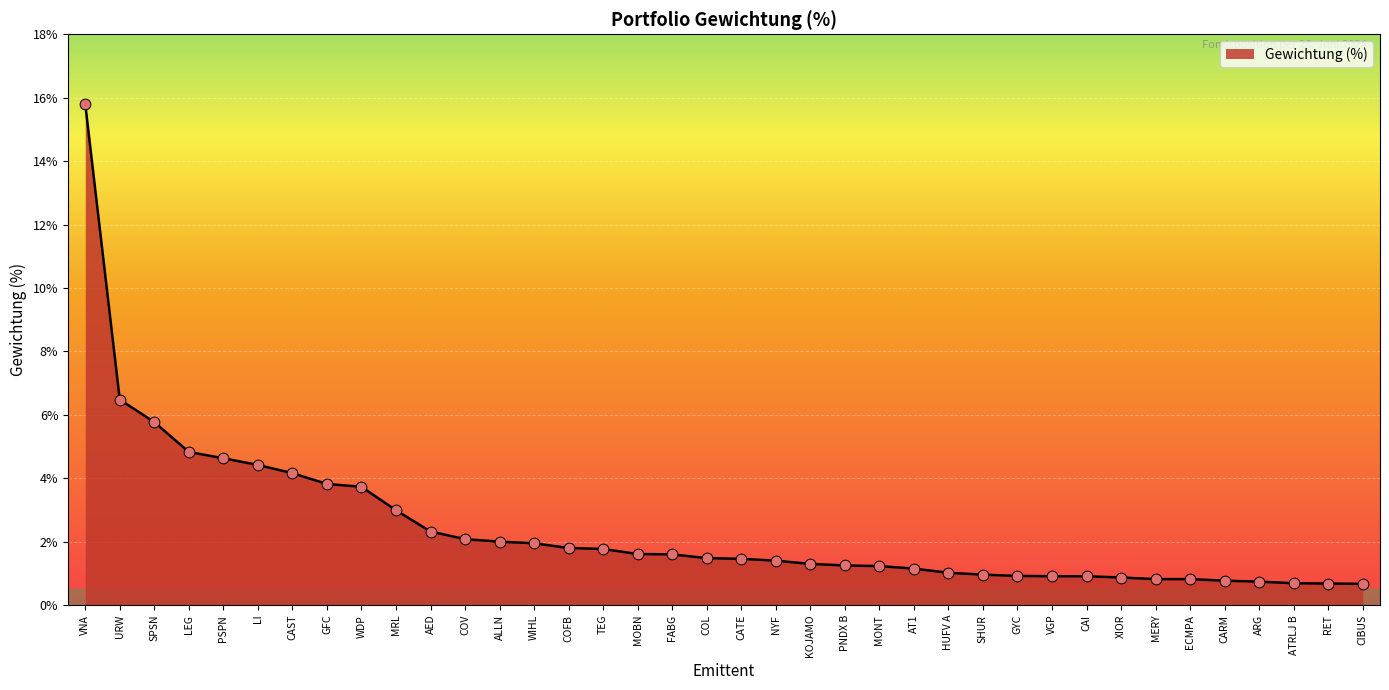

What is the change in value from TEG to CAI?

-0.9